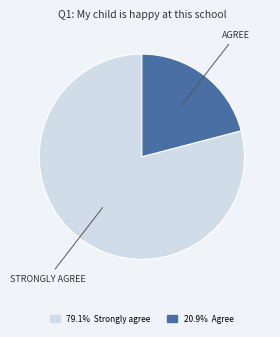

Does any single category account for the majority?

Yes